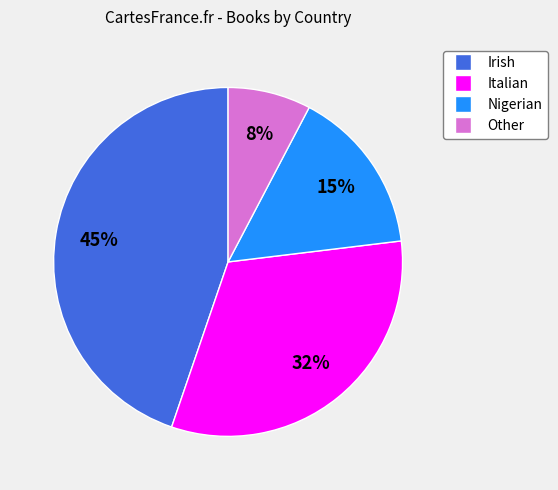

Which category has the smallest portion of the pie?

Other